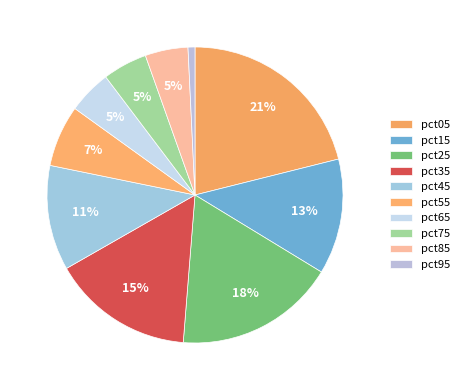

To the nearest percent, what is the difference between the largest and smallest slice percentages?

20%